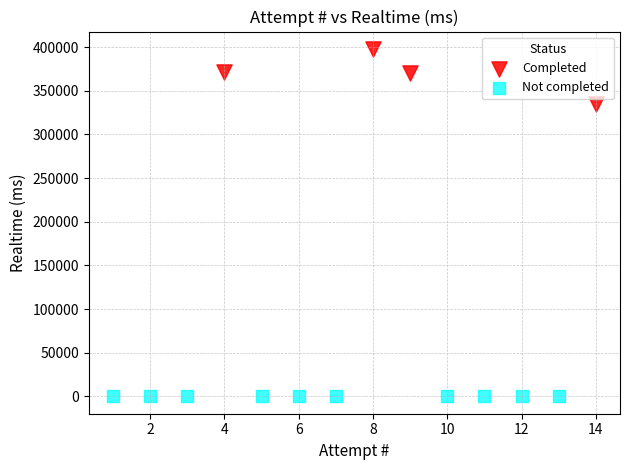

Which series reaches the minimum Y coordinate?

Not completed